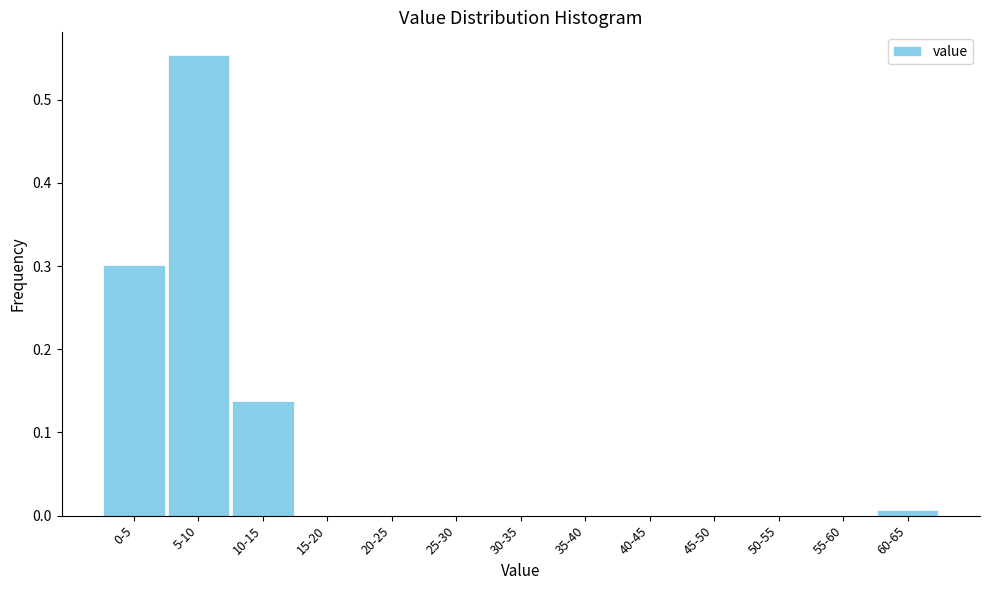

The chart shows a value of 0.0 at 20-25. True or false?

True